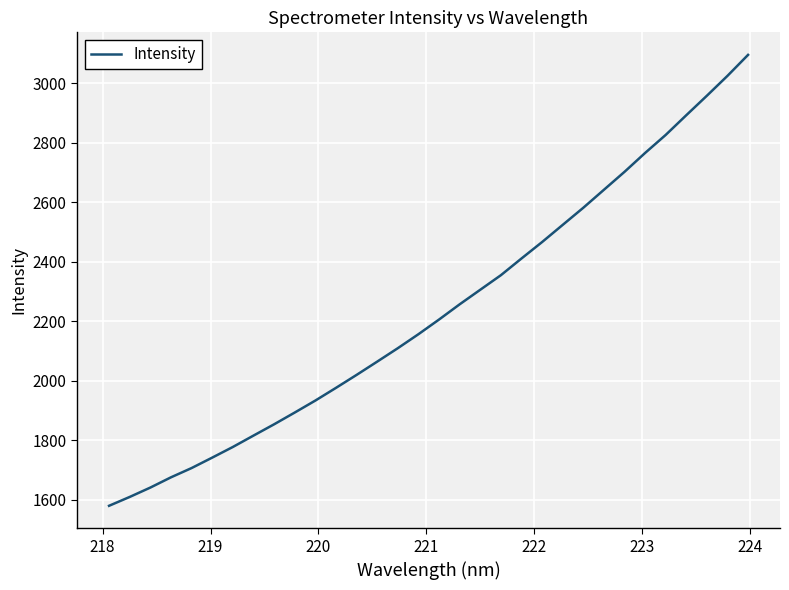

Does the chart display data point markers on the line(s)?

No